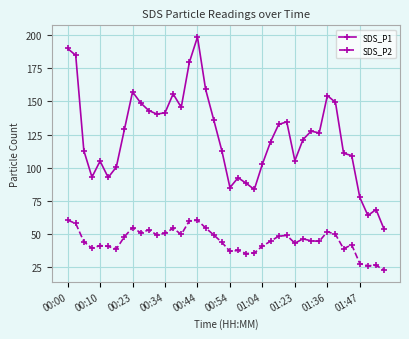

What is the value of the SDS_P1 point at the 12th from the left?

140.5